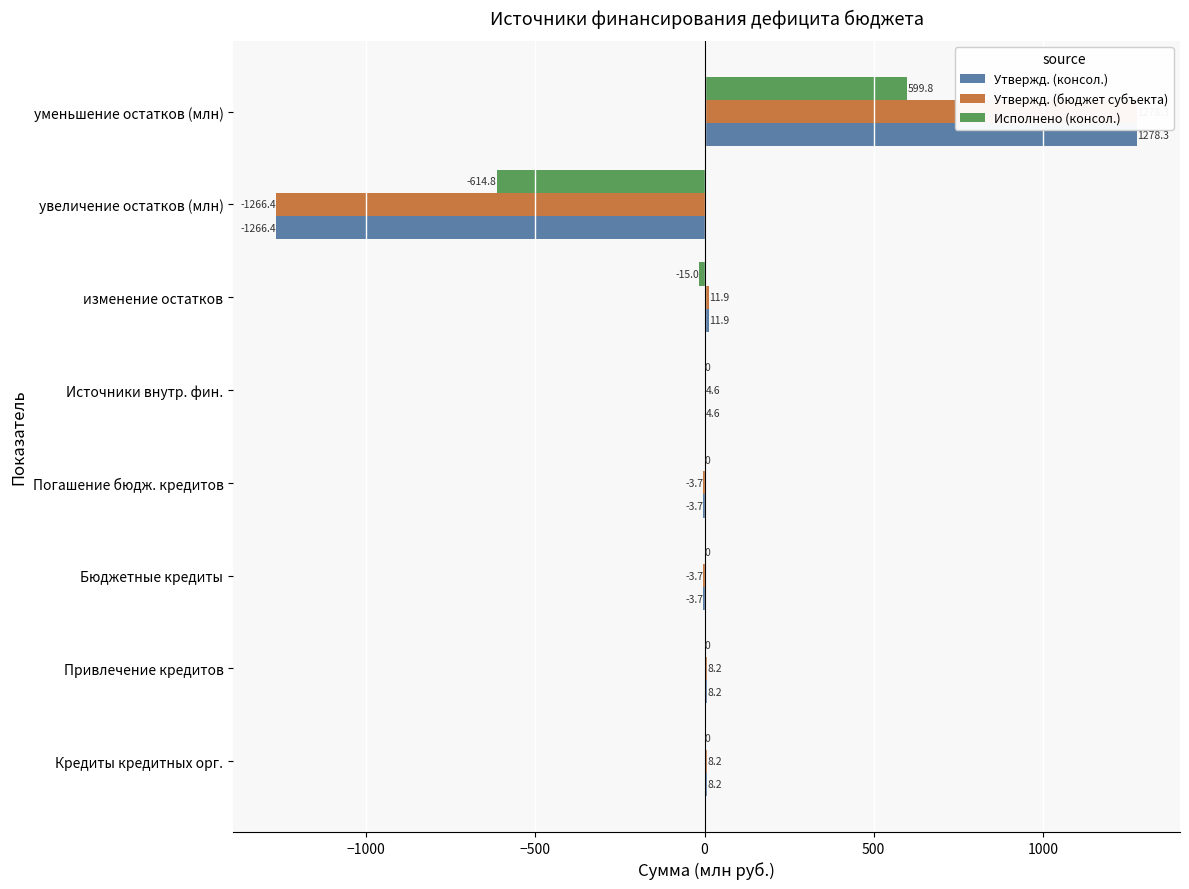

What is the difference between the maximum and minimum values in the Утвержд. (консол.) series?

2544.7